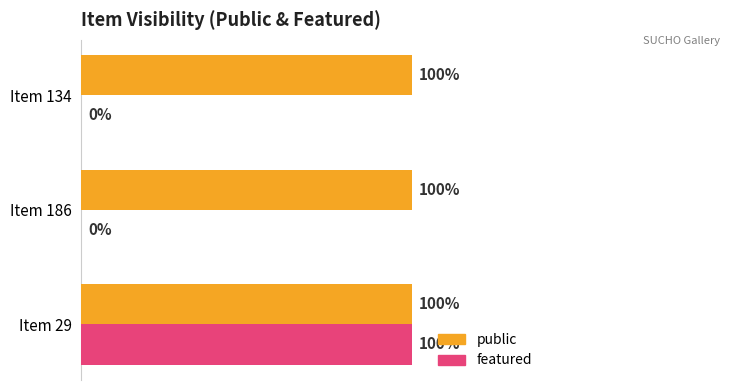

What are all the series names shown in the legend?

public, featured